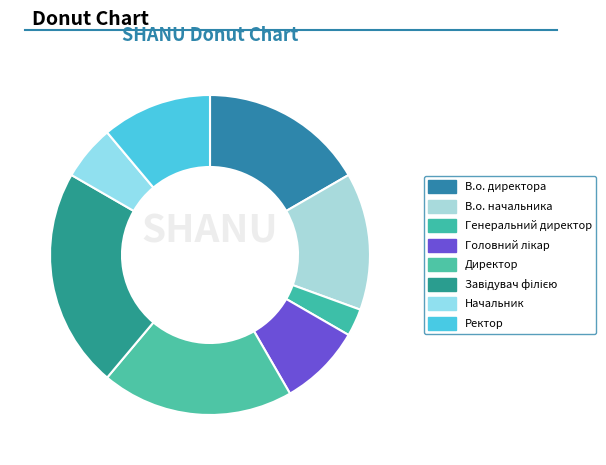

How many slices are in this pie chart?

8